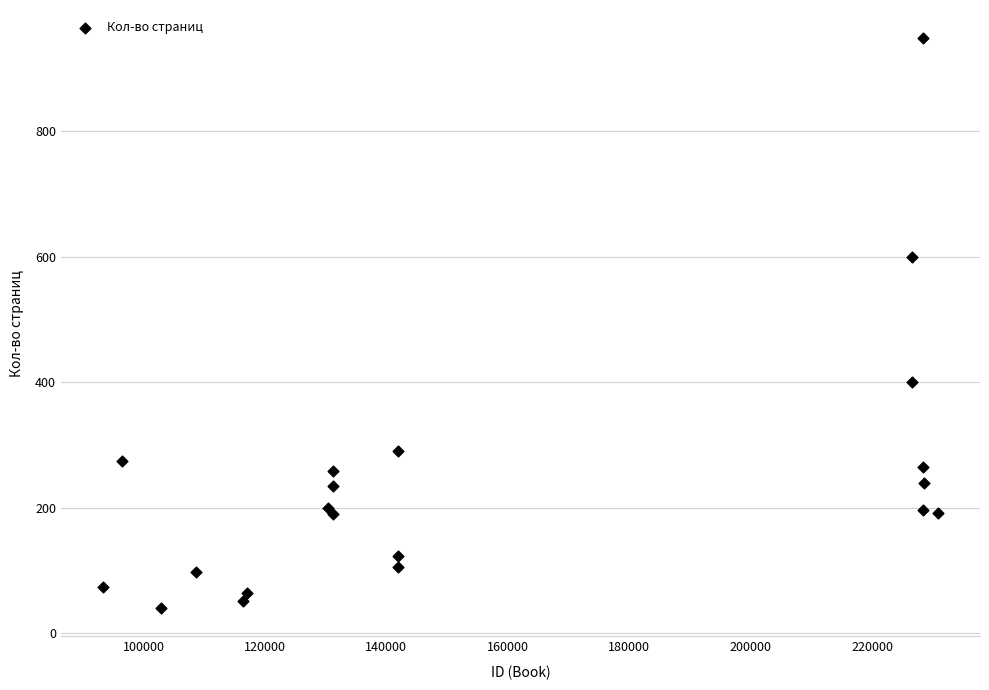

What Y value in the scatter plot is closest to 494?

400